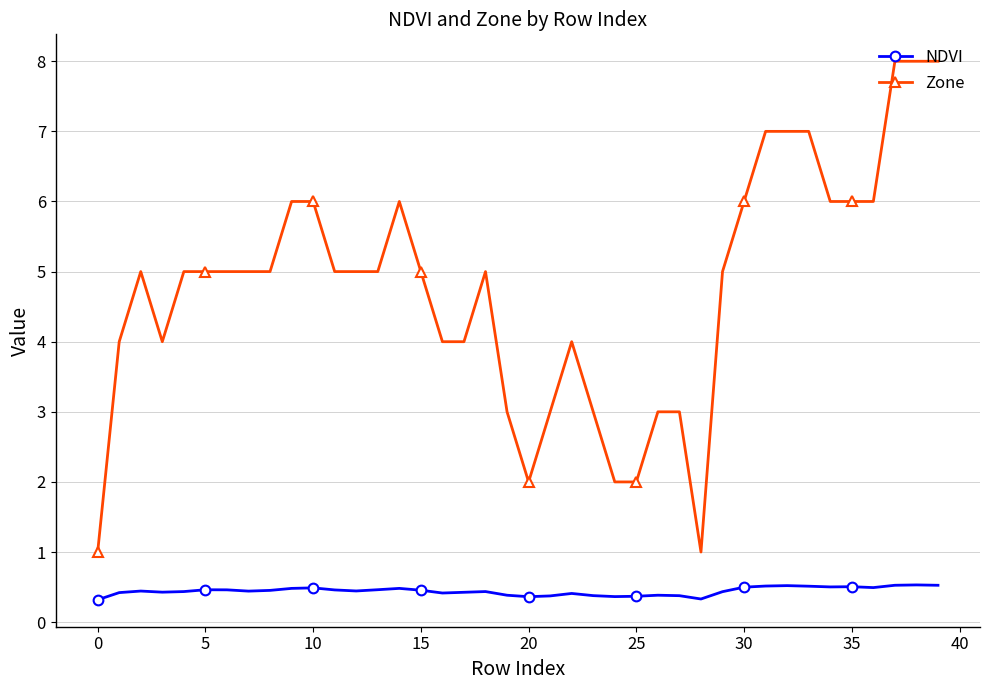

Which series has the largest total across all categories?

Zone